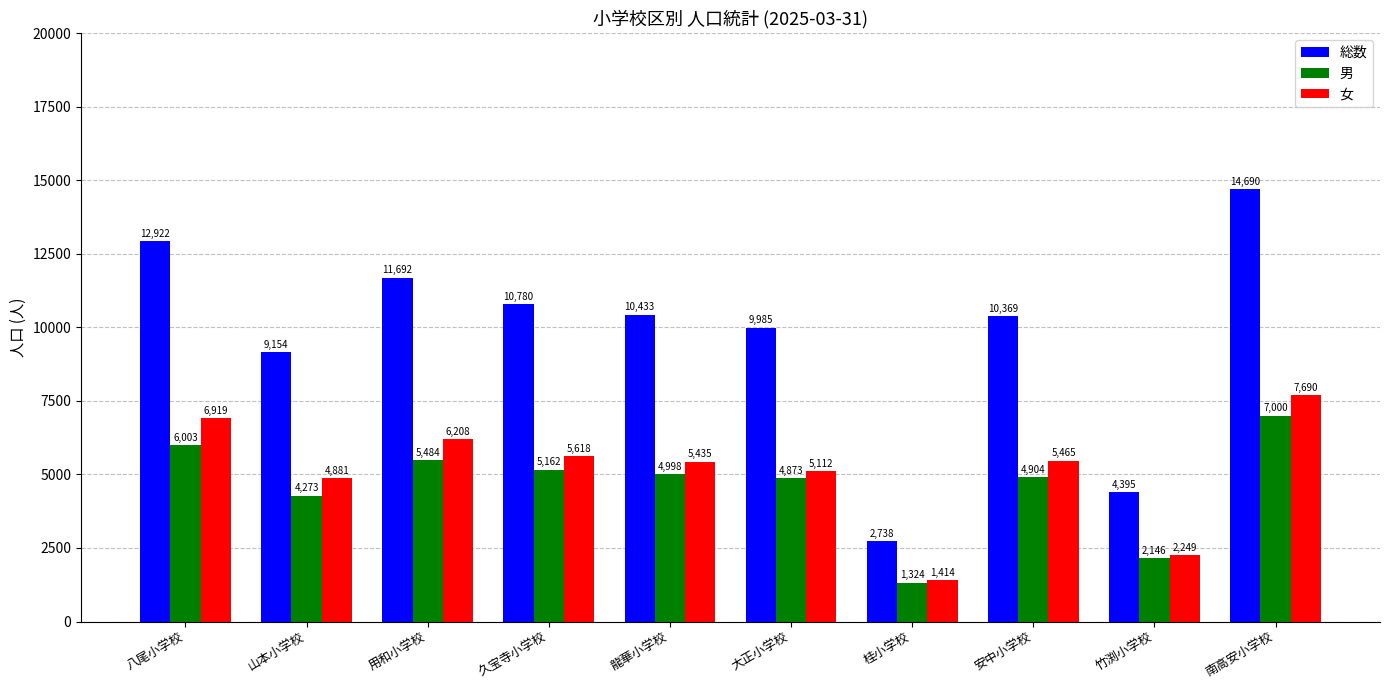

The value of 総数 at 山本小学校 is 9154. True or false?

True